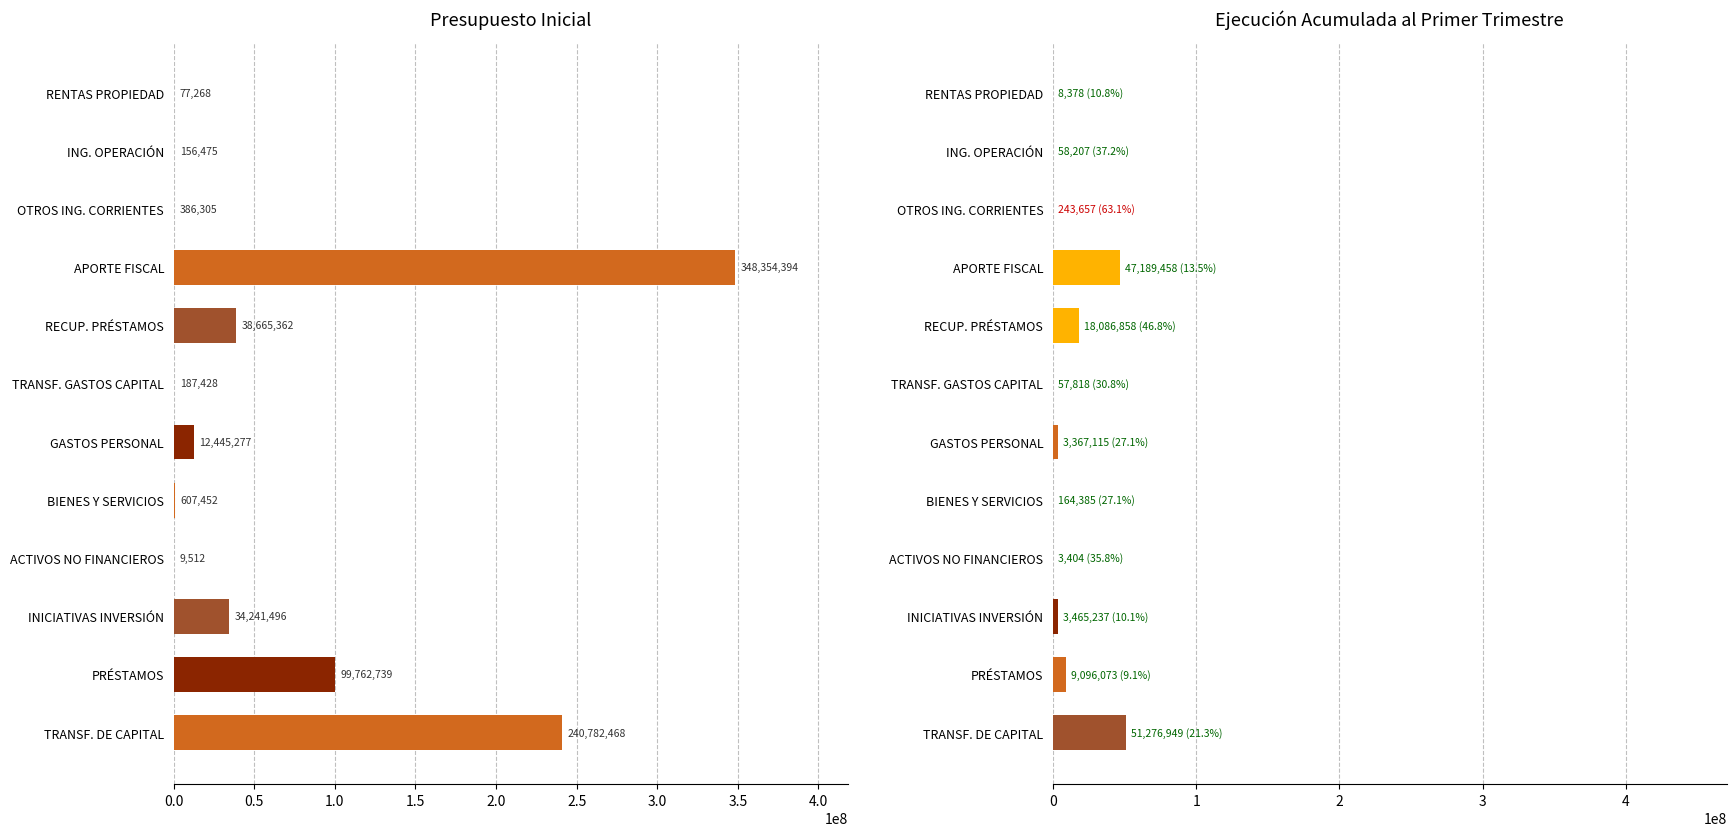

How many distinct data groups are displayed?

2